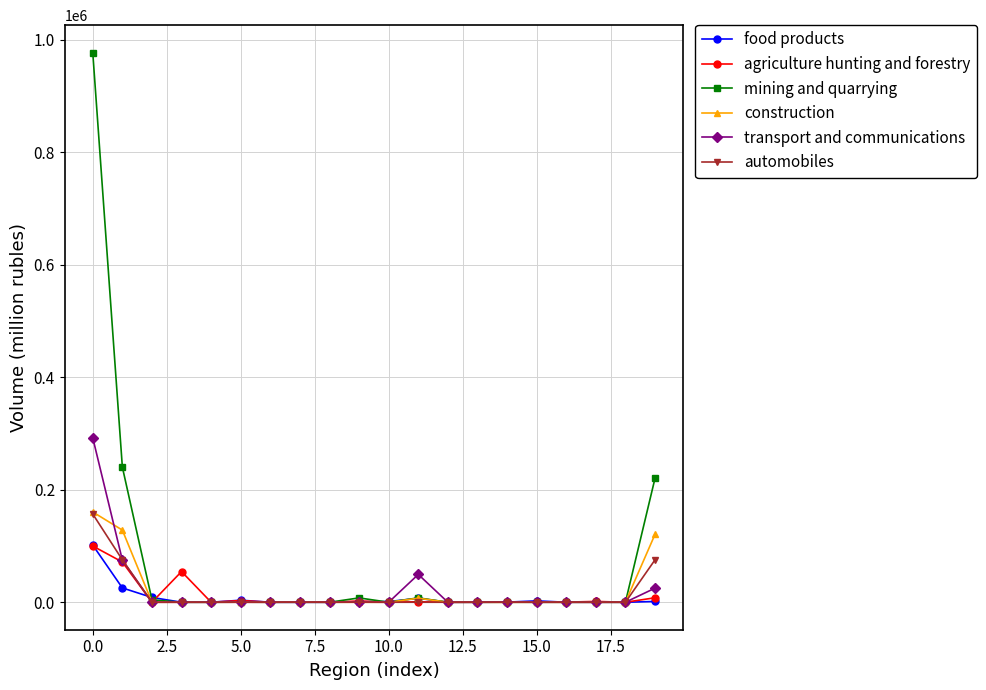

What is the maximum value shown in the chart?

977355